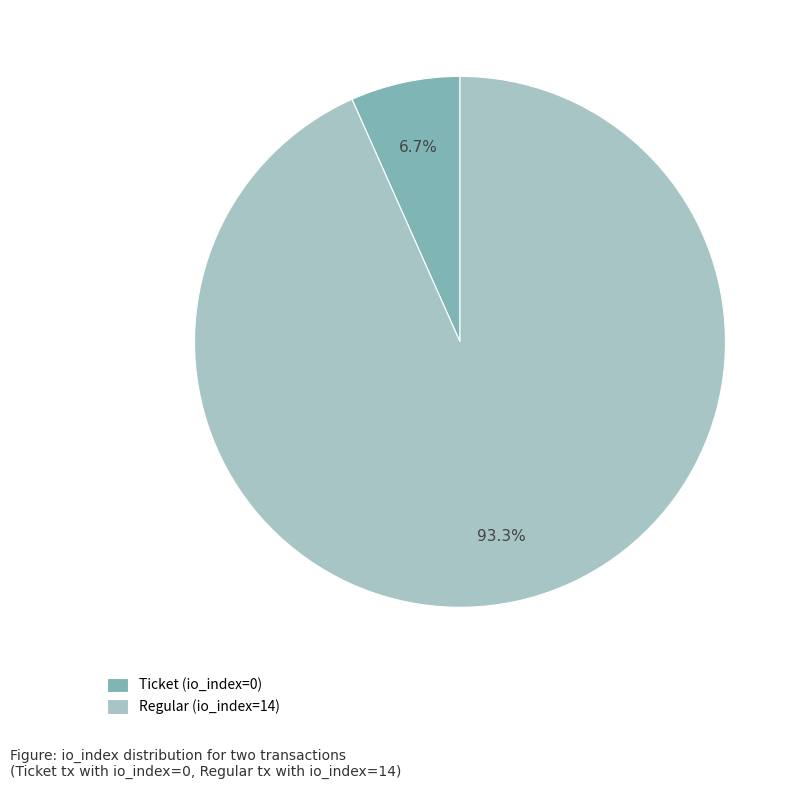

To the nearest percent, what is the difference between the Regular (io_index=14) and Ticket (io_index=0) slice percentages?

87%